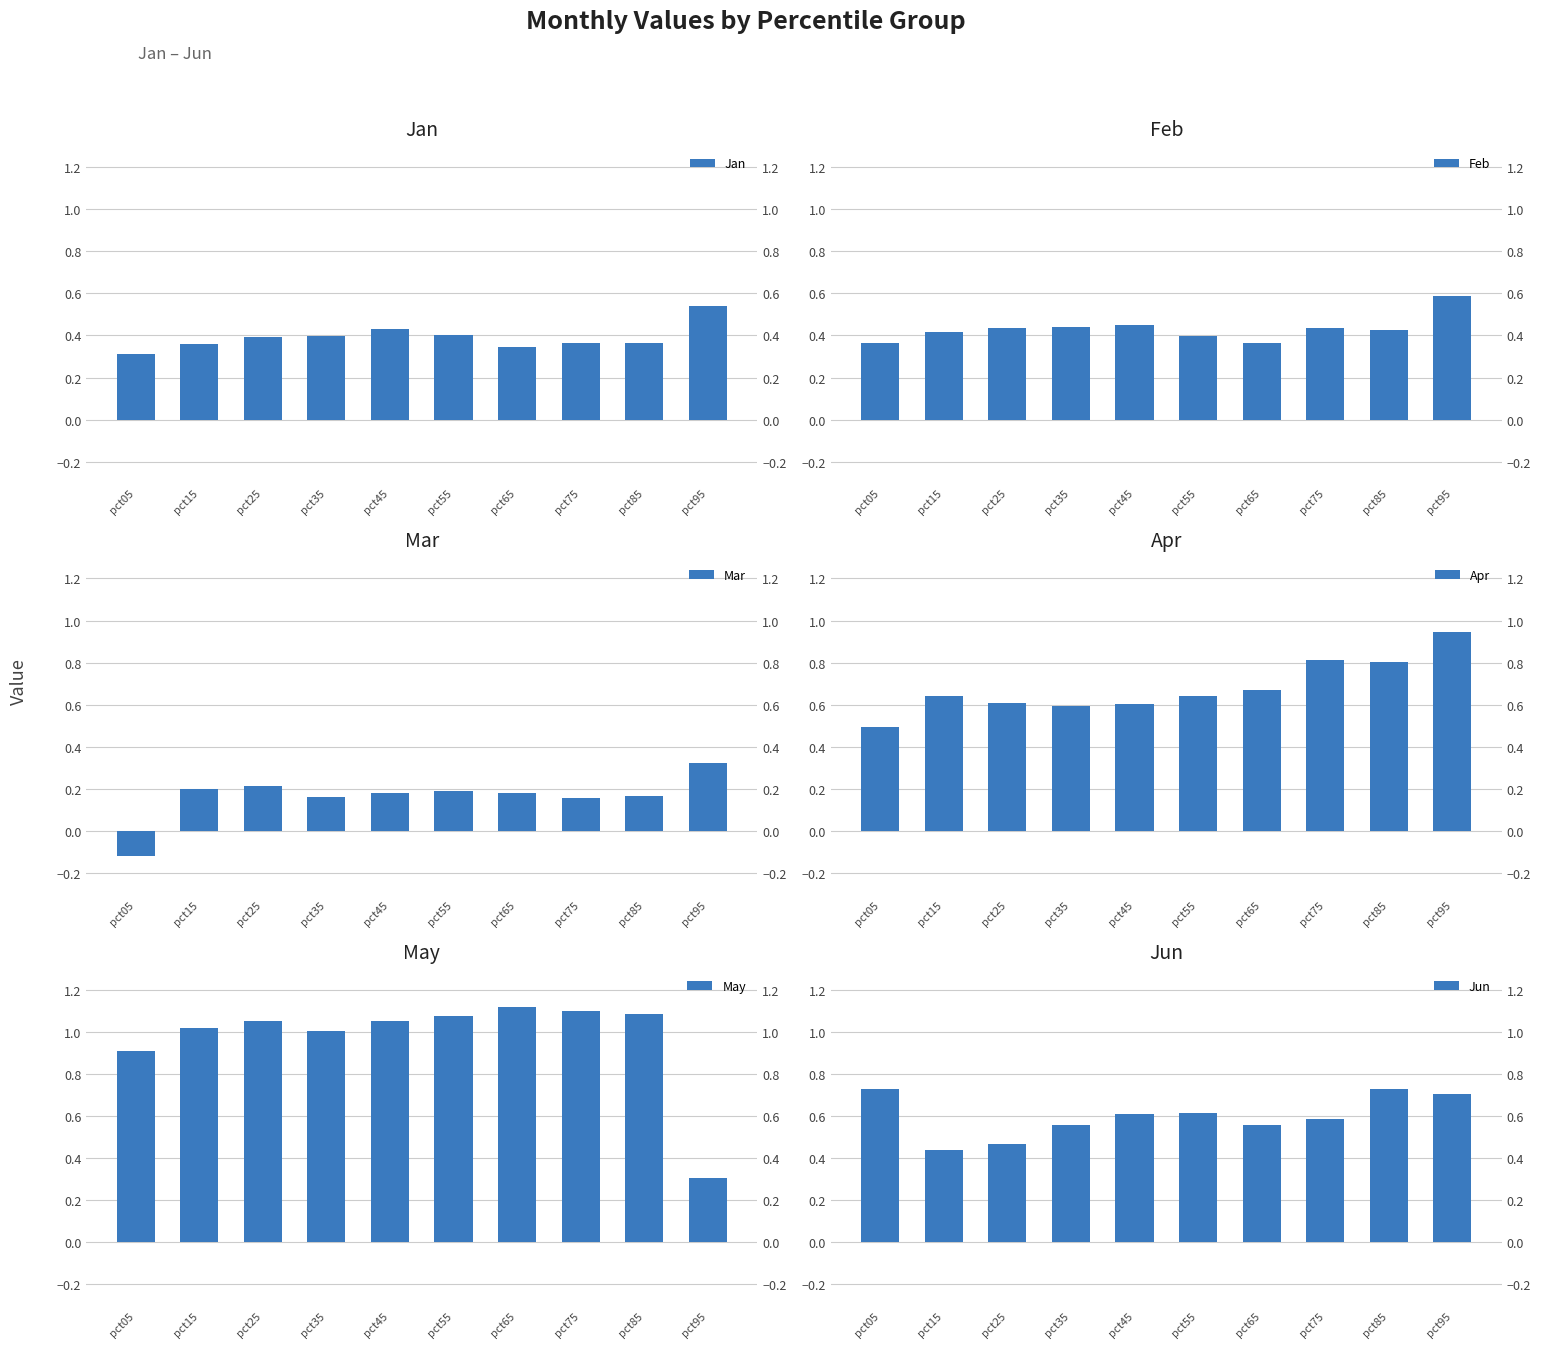

Rank the series at pct05 from lowest to highest value.

Mar, Jan, Feb, Apr, Jun, May